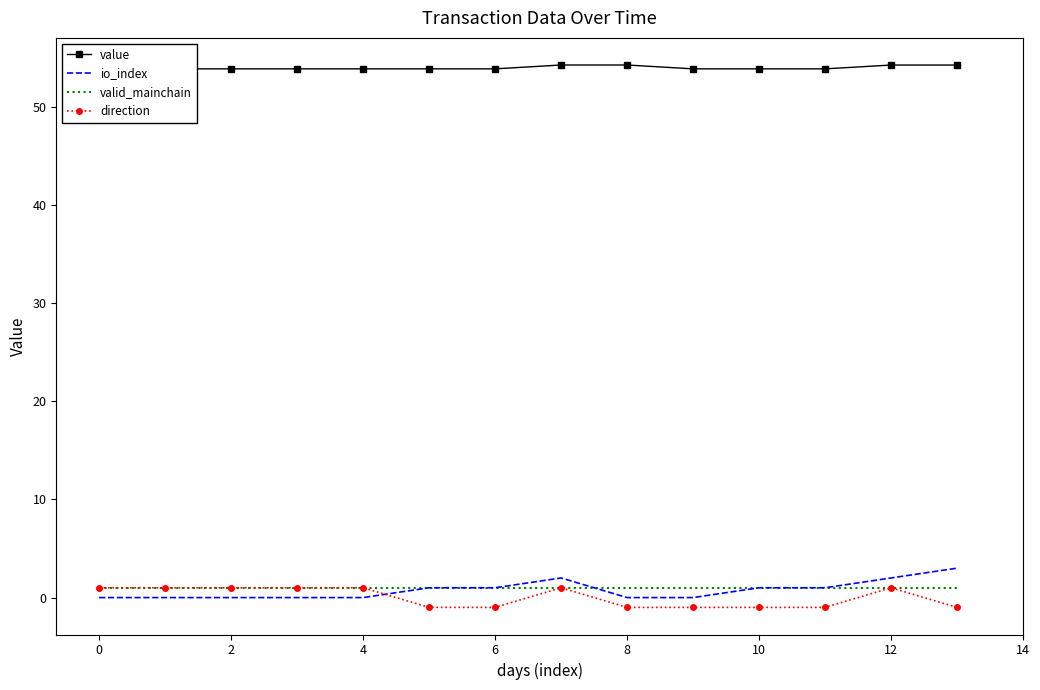

The value series shows 53.9 at 10. True or false?

True